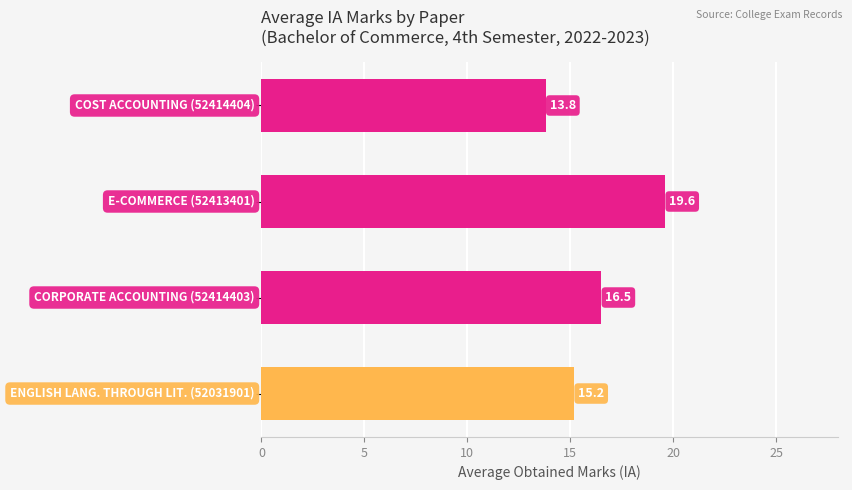

What is the value of the 1st bar from the top?

13.8